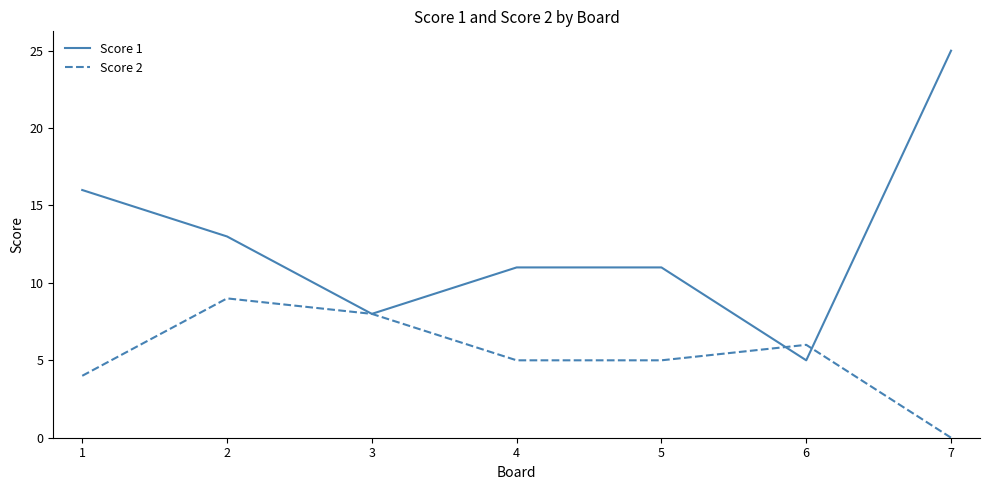

Which category has the highest value in the Score 1 series?

7